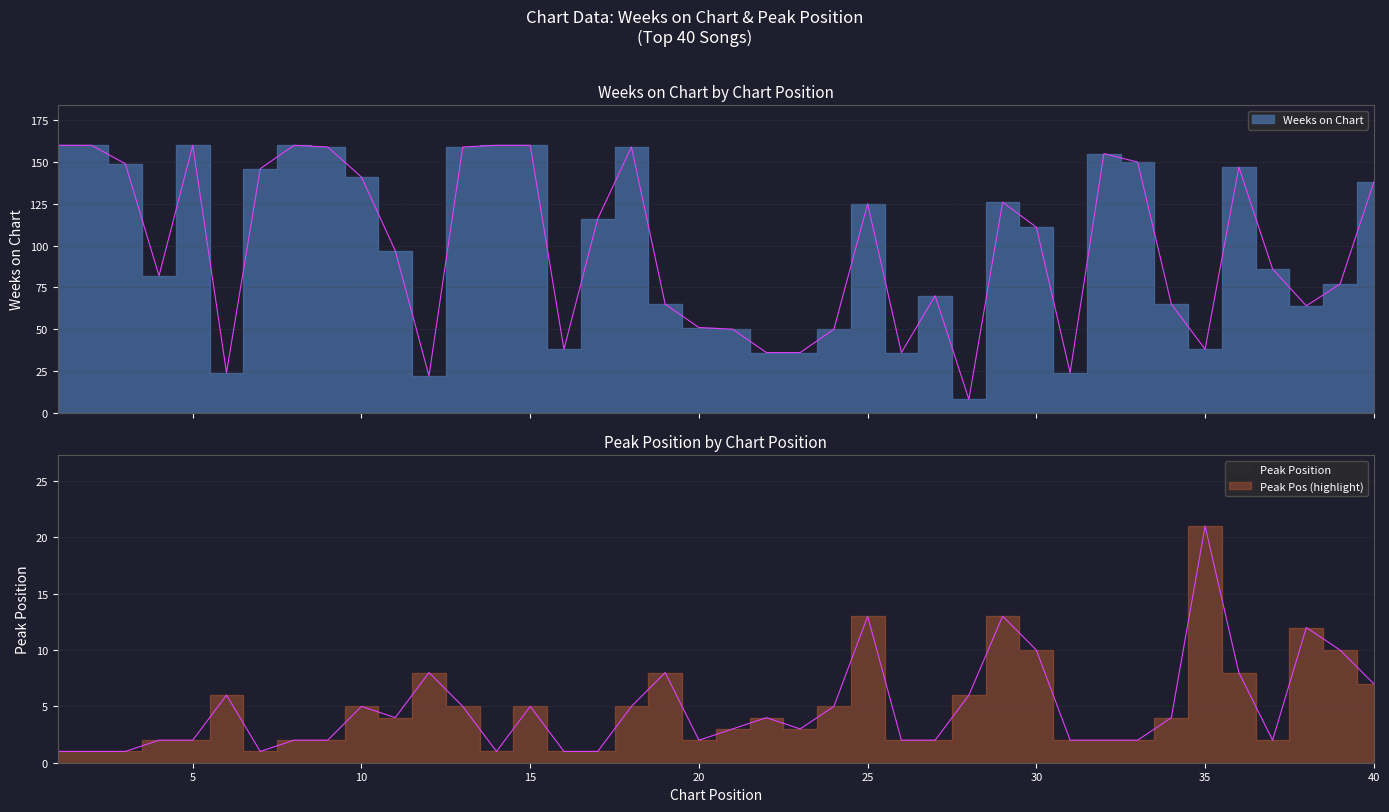

Where is Weeks on Chart nearest to the value 84?

4